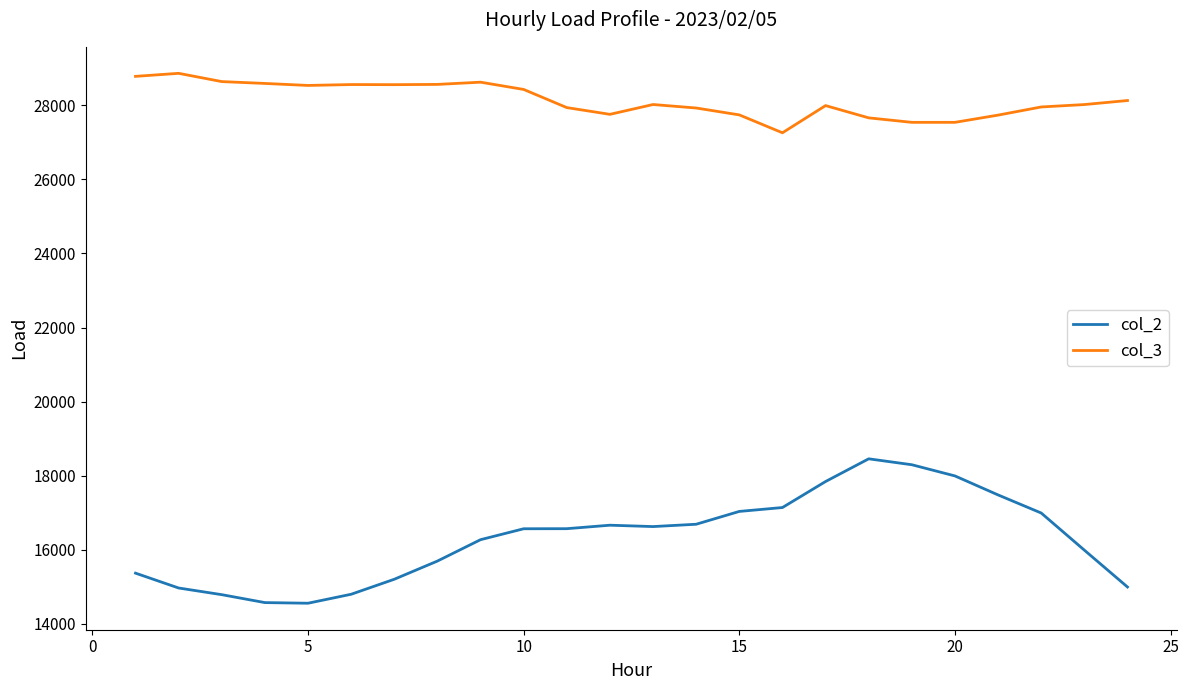

List the series in order of their peak value, lowest first.

col_2, col_3